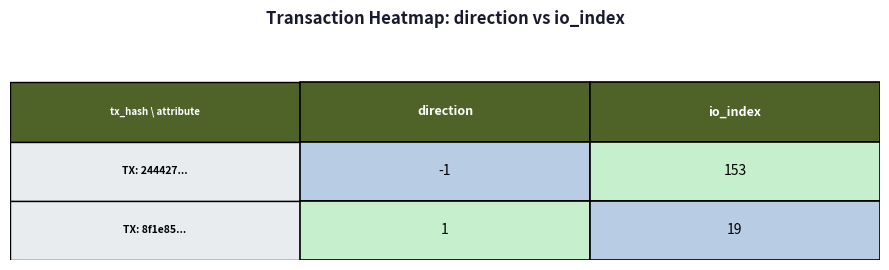

Reading right to left, what are all the values shown in this chart?

244427fc5f84ac75311ac9e97ed7ed42efa2c1b: 1=153	0=-1
8f1e856ab219ea68069d0d008400f58681aaec7: 1=19	0=1